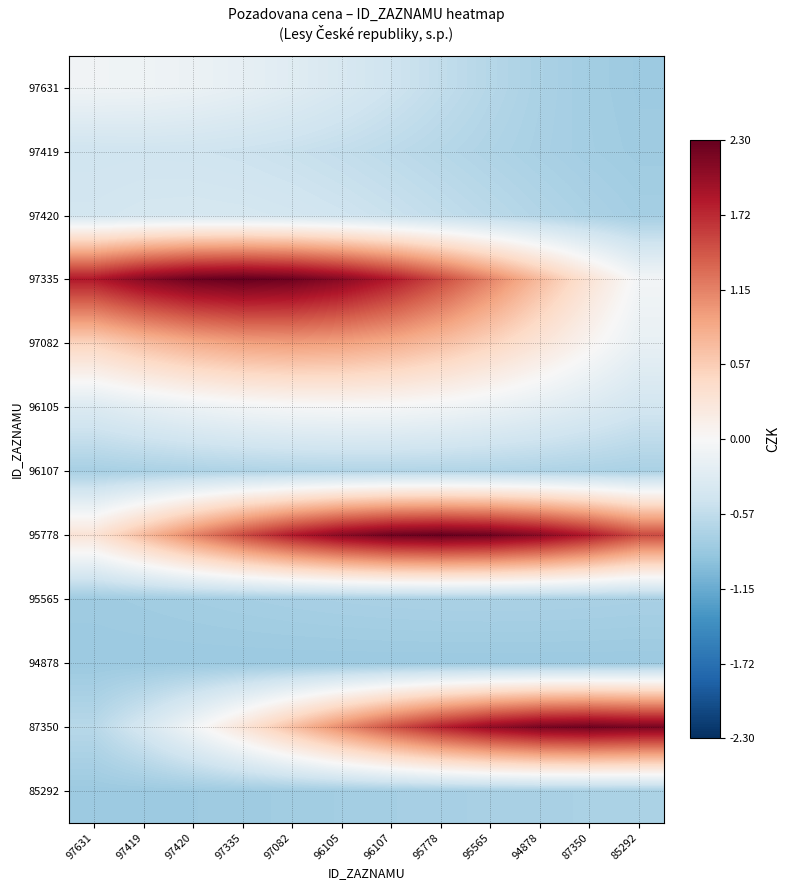

Reading left to right, extract all data points from this chart.

97631: 97631=-0.1	97419=-0.1	97420=-0.1	97335=-0.2	97082=-0.3	96105=-0.4	96107=-0.5	95778=-0.6	95565=-0.7	94878=-0.7	87350=-0.8	85292=-0.8
97419: 97631=-0.5	97419=-0.5	97420=-0.5	97335=-0.5	97082=-0.5	96105=-0.6	96107=-0.6	95778=-0.6	95565=-0.7	94878=-0.7	87350=-0.8	85292=-0.8
97420: 97631=-0.4	97419=-0.4	97420=-0.4	97335=-0.4	97082=-0.4	96105=-0.5	96107=-0.5	95778=-0.6	95565=-0.6	94878=-0.7	87350=-0.7	85292=-0.8
97335: 97631=1.8	97419=2.1	97420=2.2	97335=2.3	97082=2.2	96105=2.1	96107=1.8	95778=1.5	95565=1.1	94878=0.7	87350=0.3	85292=-0.1
97082: 97631=0.5	97419=0.7	97420=0.8	97335=0.9	97082=1.0	96105=0.9	96107=0.8	95778=0.7	95565=0.5	94878=0.3	87350=0.1	85292=-0.2
96105: 97631=-0.3	97419=-0.2	97420=-0.1	97335=-0.1	97082=-0.0	96105=-0.0	96107=-0.0	95778=-0.1	95565=-0.1	94878=-0.2	87350=-0.3	85292=-0.4
96107: 97631=-0.8	97419=-0.7	97420=-0.7	97335=-0.7	97082=-0.7	96105=-0.7	96107=-0.7	95778=-0.7	95565=-0.7	94878=-0.7	87350=-0.7	85292=-0.7
95778: 97631=0.3	97419=0.7	97420=1.1	97335=1.5	97082=1.8	96105=2.1	96107=2.2	95778=2.3	95565=2.2	94878=2.1	87350=1.8	85292=1.5
95565: 97631=-0.8	97419=-0.8	97420=-0.8	97335=-0.8	97082=-0.8	96105=-0.7	96107=-0.7	95778=-0.7	95565=-0.7	94878=-0.7	87350=-0.7	85292=-0.7
94878: 97631=-0.8	97419=-0.8	97420=-0.8	97335=-0.8	97082=-0.8	96105=-0.8	96107=-0.8	95778=-0.8	95565=-0.8	94878=-0.8	87350=-0.8	85292=-0.8
87350: 97631=-0.6	97419=-0.4	97420=-0.1	97335=0.3	97082=0.7	96105=1.1	96107=1.5	95778=1.8	95565=2.0	94878=2.2	87350=2.2	85292=2.2
85292: 97631=-0.8	97419=-0.8	97420=-0.8	97335=-0.8	97082=-0.8	96105=-0.8	96107=-0.8	95778=-0.8	95565=-0.7	94878=-0.7	87350=-0.7	85292=-0.7